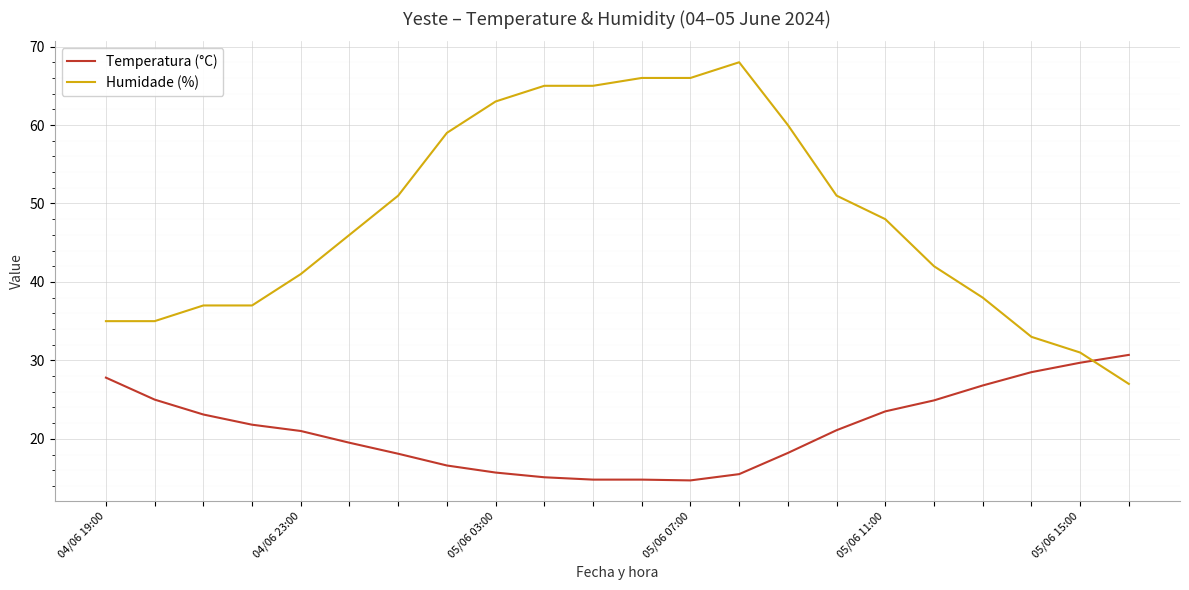

Which series has the widest spread of values?

Humidade (%)